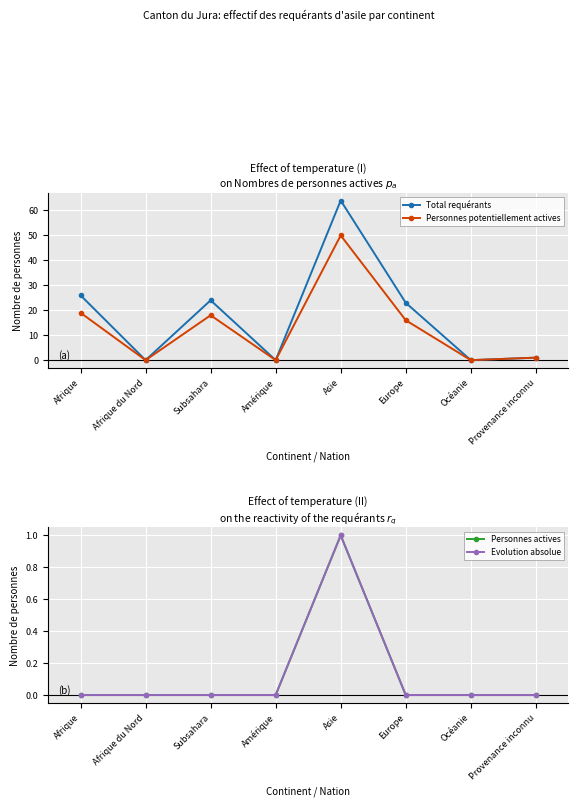

Reading right to left, extract all data points from this chart.

Total requérants: Provenance inconnu=1	Océanie=0	Europe=23	Asie=64	Amérique=0	Subsahara=24	Afrique du Nord=0	Afrique=26
Personnes potentiellement actives: Provenance inconnu=1	Océanie=0	Europe=16	Asie=50	Amérique=0	Subsahara=18	Afrique du Nord=0	Afrique=19
Personnes actives: Provenance inconnu=0	Océanie=0	Europe=0	Asie=1	Amérique=0	Subsahara=0	Afrique du Nord=0	Afrique=0
Evolution absolue: Provenance inconnu=0	Océanie=0	Europe=0	Asie=1	Amérique=0	Subsahara=0	Afrique du Nord=0	Afrique=0